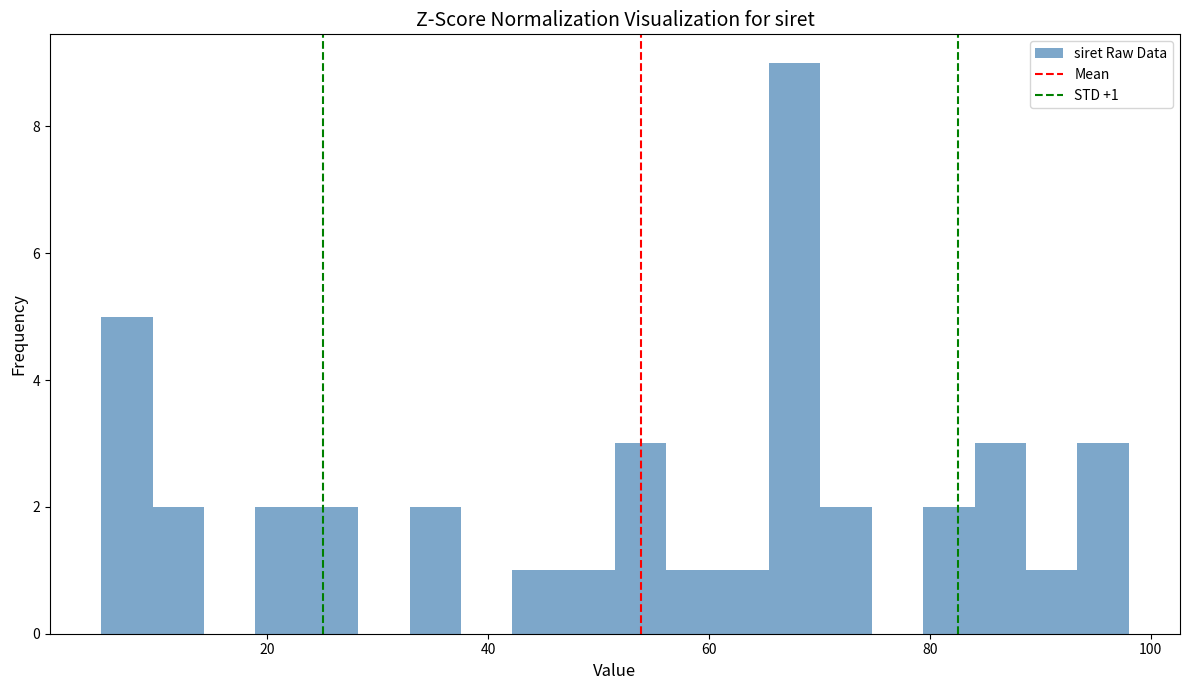

Read against the x-axis, roughly where is the centre of the tallest bar?

68